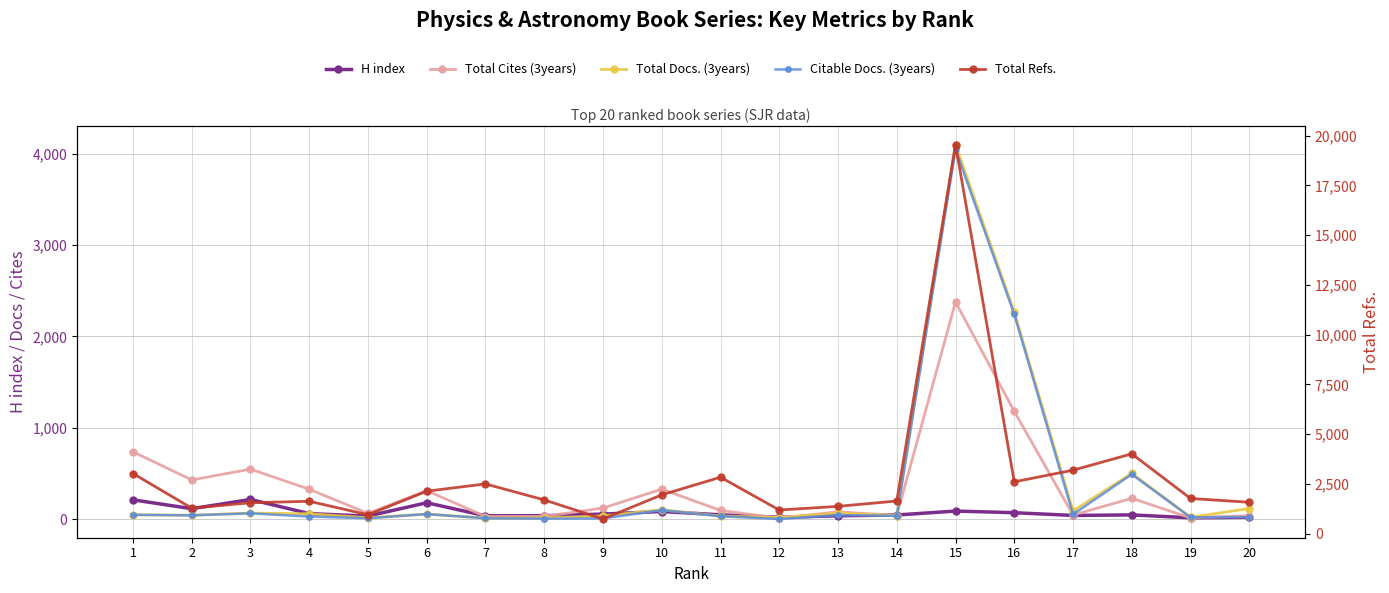

Rank the categories by H index value from lowest to highest.

19, 12, 20, 5, 7, 13, 8, 17, 14, 18, 11, 9, 4, 16, 10, 15, 2, 6, 1, 3